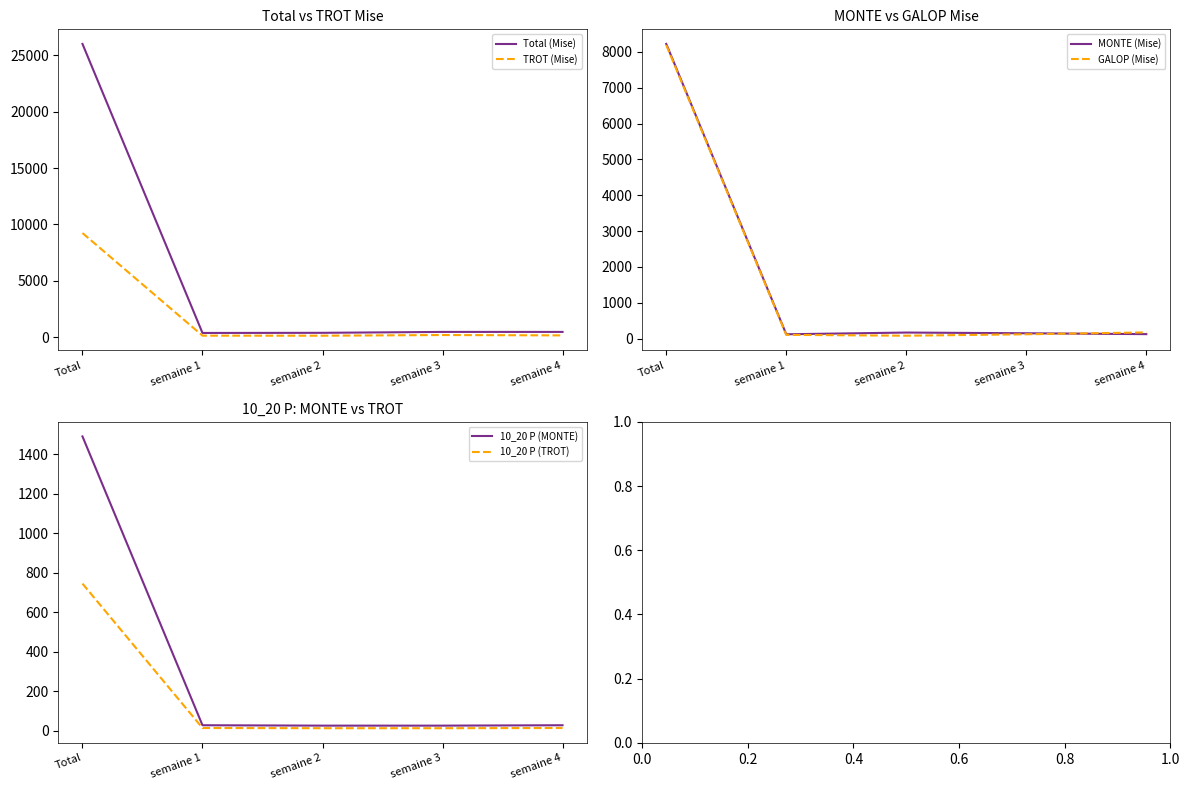

What is the difference between the second highest and second lowest values in the TROT (Mise) series?

56